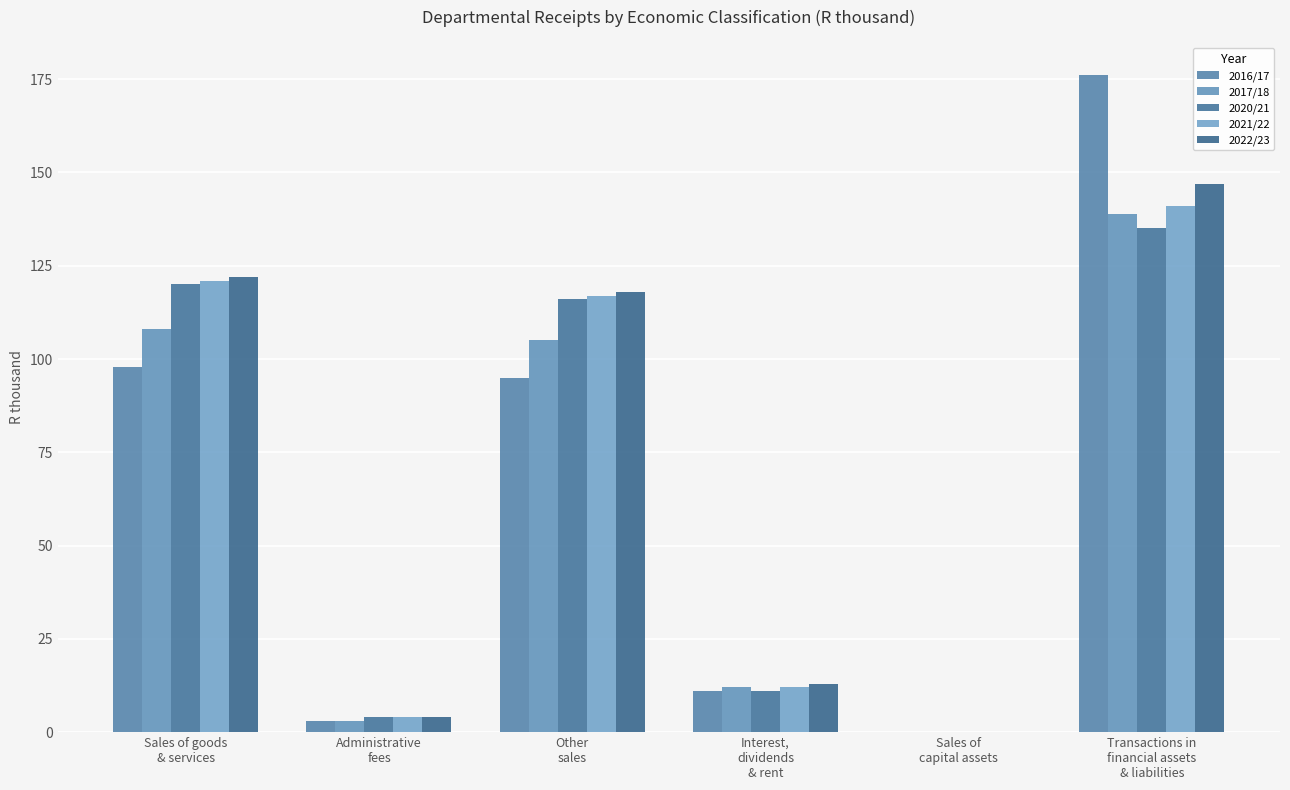

Which has a higher value, Sales of
capital assets or Administrative
fees?

Administrative
fees